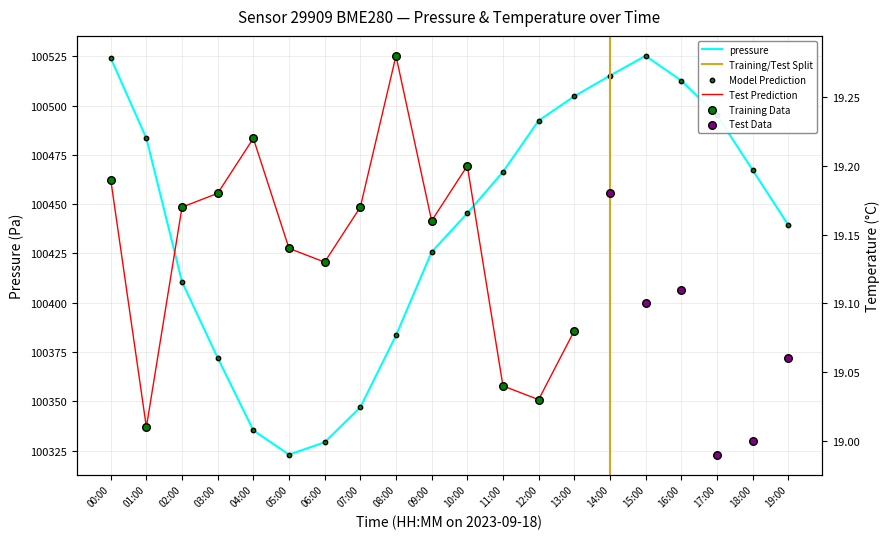

Between 12:00 and 07:00, which is larger?

12:00